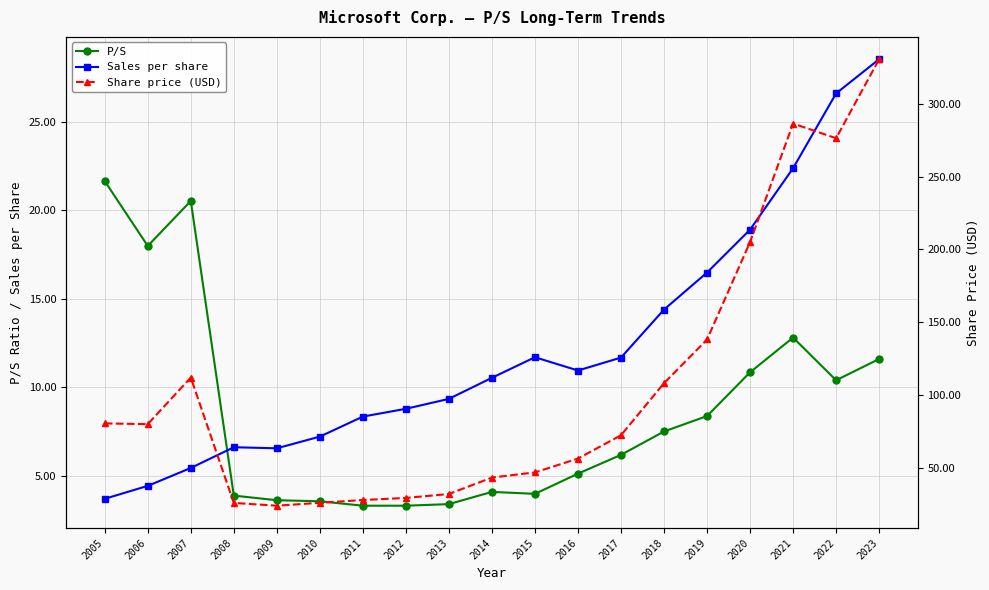

The Share price (USD) series shows 25.7 at 2008. True or false?

True